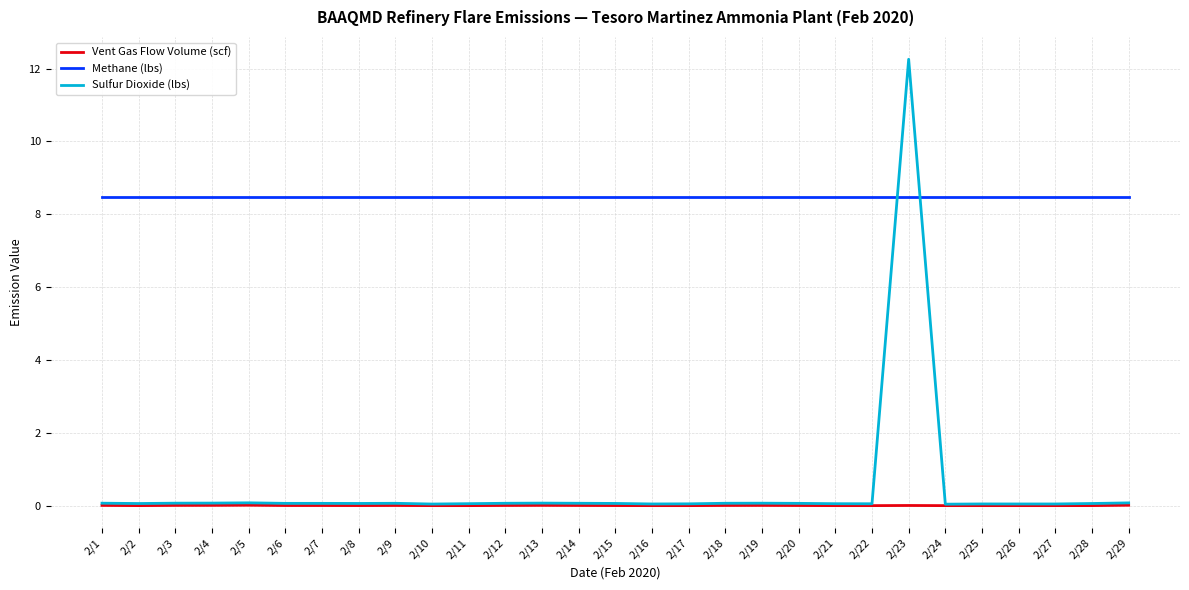

At which category does the chart reach its peak across all series?

2/23